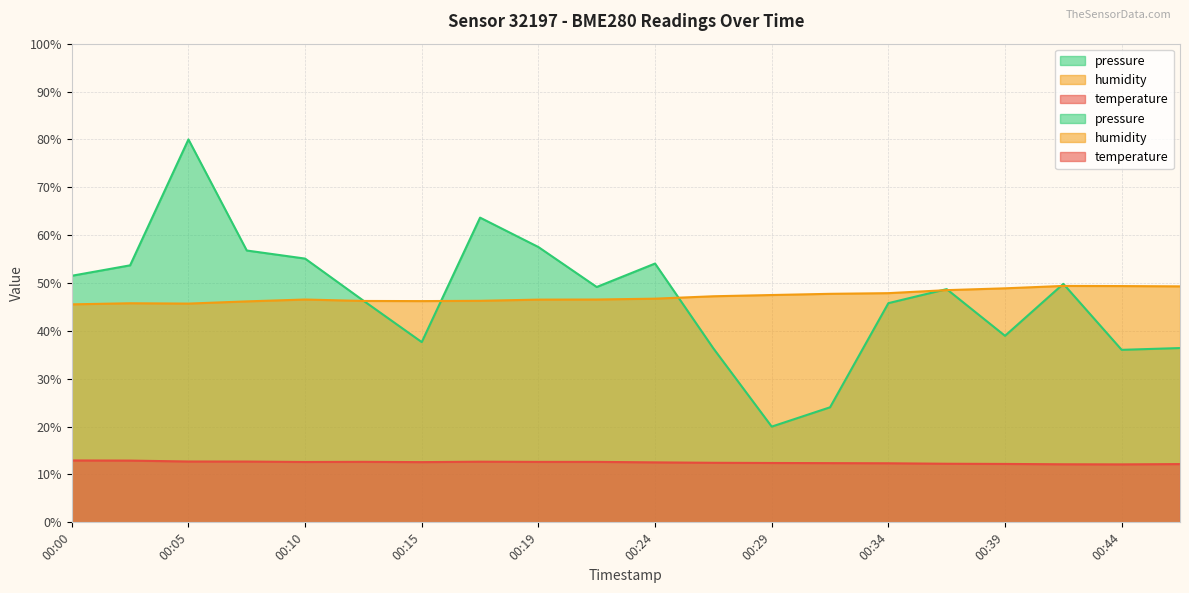

Reading left to right, list all the values displayed in this chart.

temperature: 12.9	12.9	12.7	12.7	12.6	12.6	12.6	12.7	12.6	12.6	12.5	12.4	12.4	12.4	12.3	12.2	12.2	12.1	12.1	12.2
humidity: 45.5	45.8	45.7	46.2	46.5	46.2	46.2	46.3	46.5	46.5	46.7	47.2	47.5	47.7	47.9	48.5	48.9	49.4	49.4	49.3
pressure_norm: 51.5	53.7	80.0	56.8	55.1	46.3	37.7	63.7	57.5	49.2	54.1	36.3	20.0	24.0	45.8	48.7	39.0	49.8	36.0	36.4